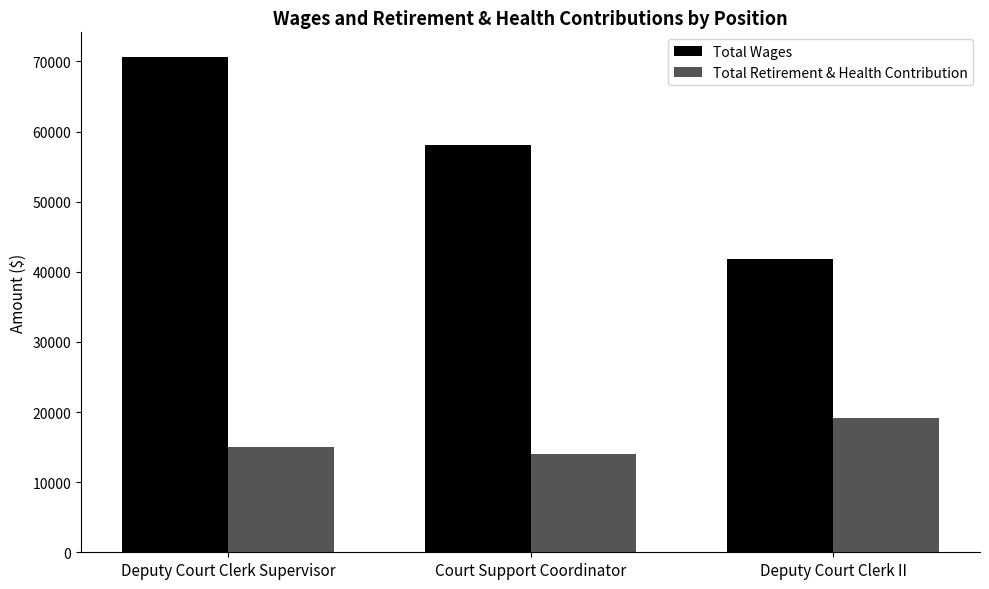

What are all the series names shown in the legend?

Total Wages, Total Retirement & Health Contribution